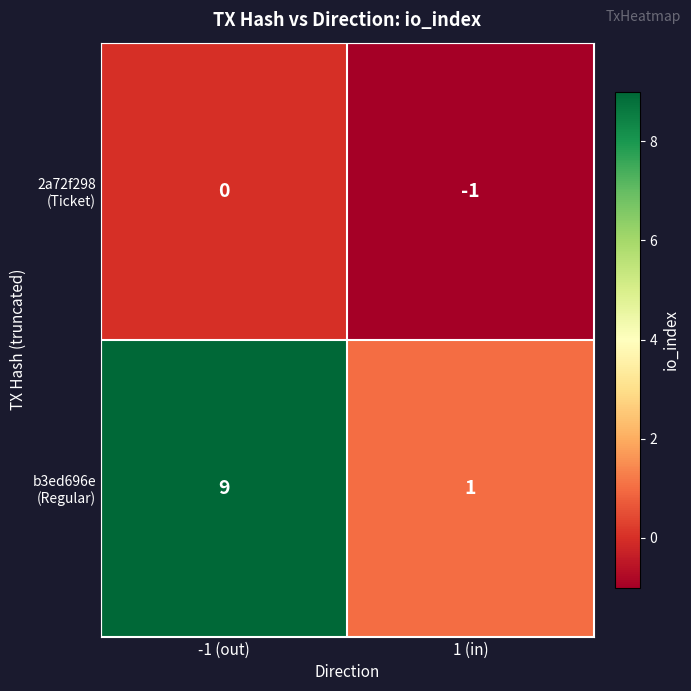

At which category is the sum across all series the highest?

-1 (out)